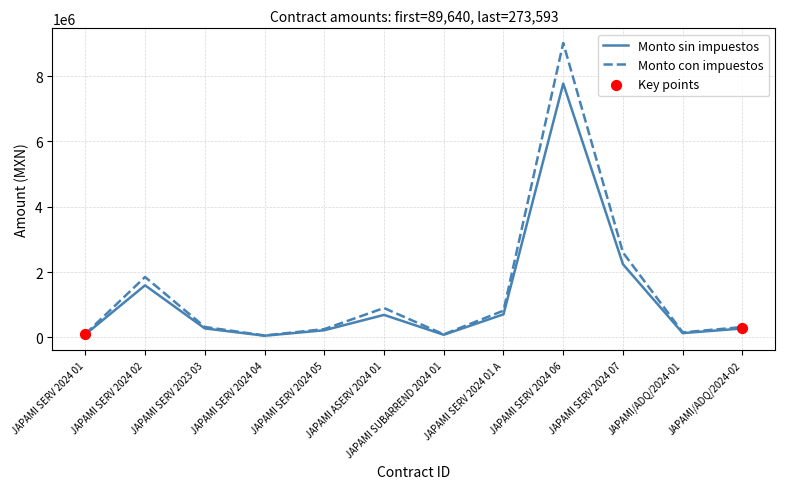

What is the total value across all series at JAPAMI SERV 2023 03?

596030.4